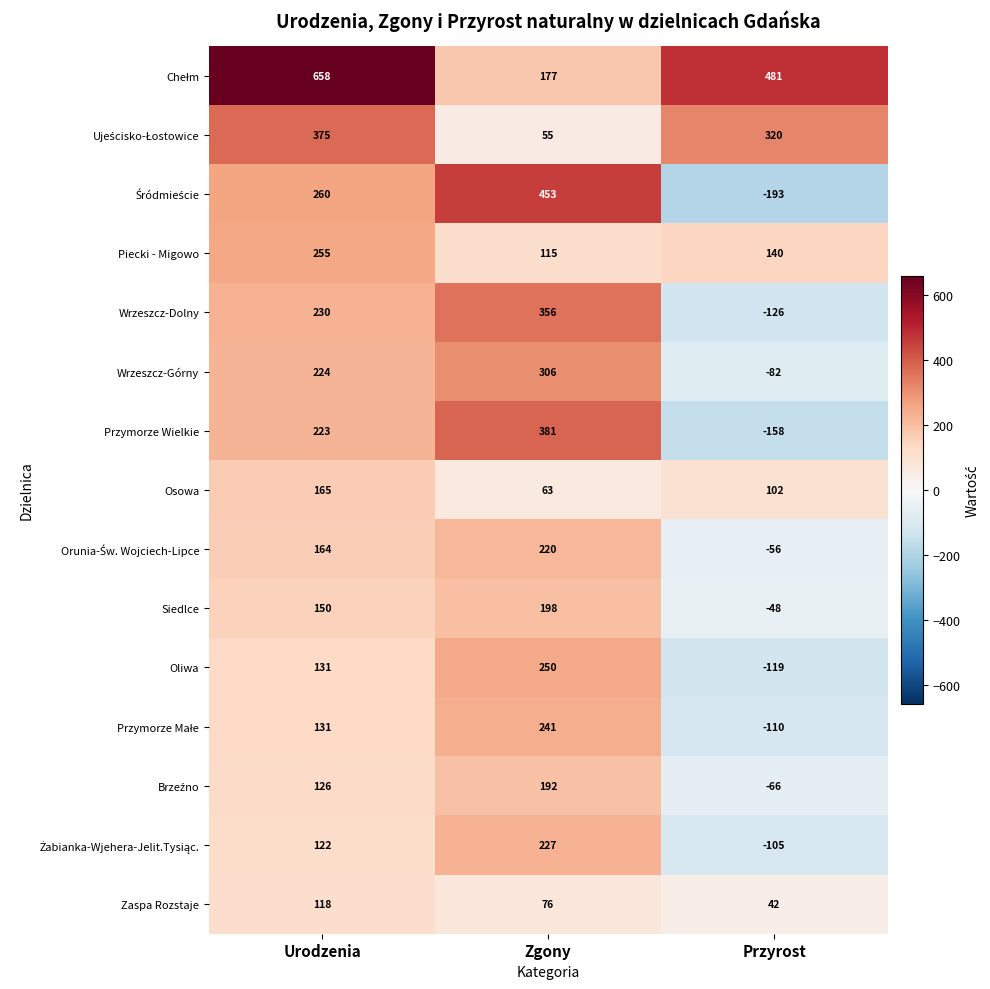

List the labels in order of Wrzeszcz-Dolny value, largest first.

Zgony, Urodzenia, Przyrost